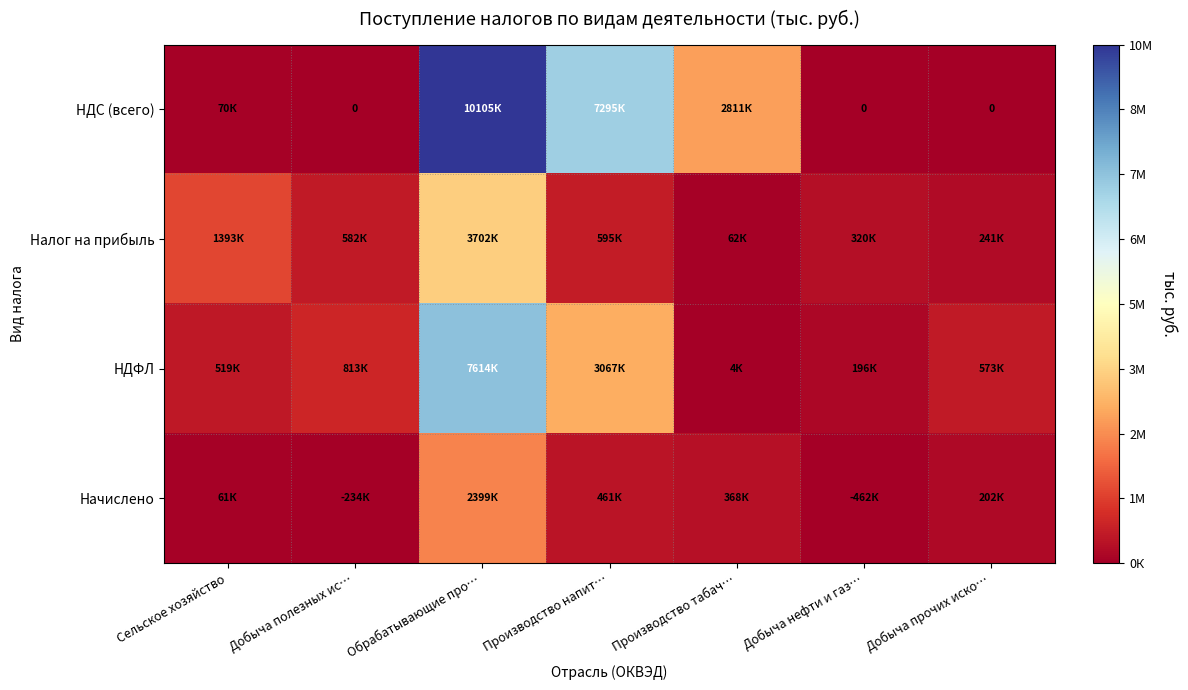

Where is Начислено nearest to the value 1199731?

Производство напит…